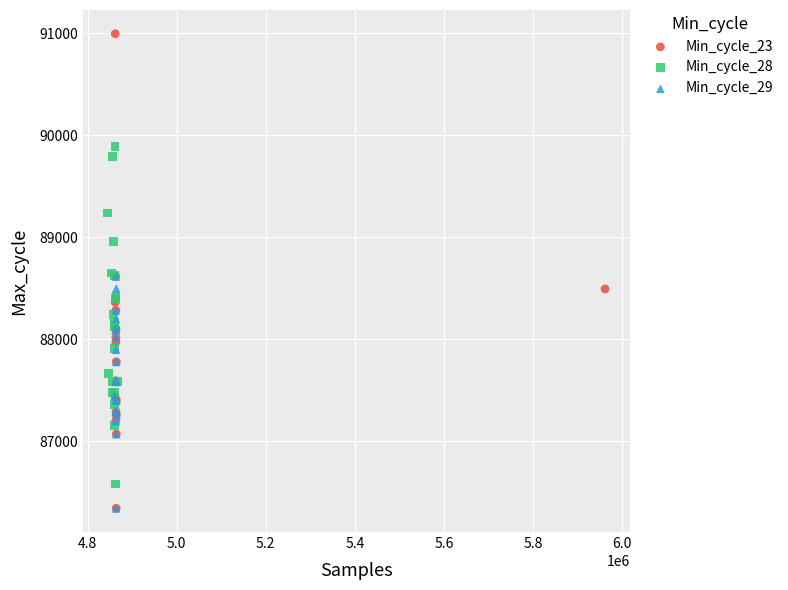

Which series has the largest Y range (max minus min)?

Min_cycle_23